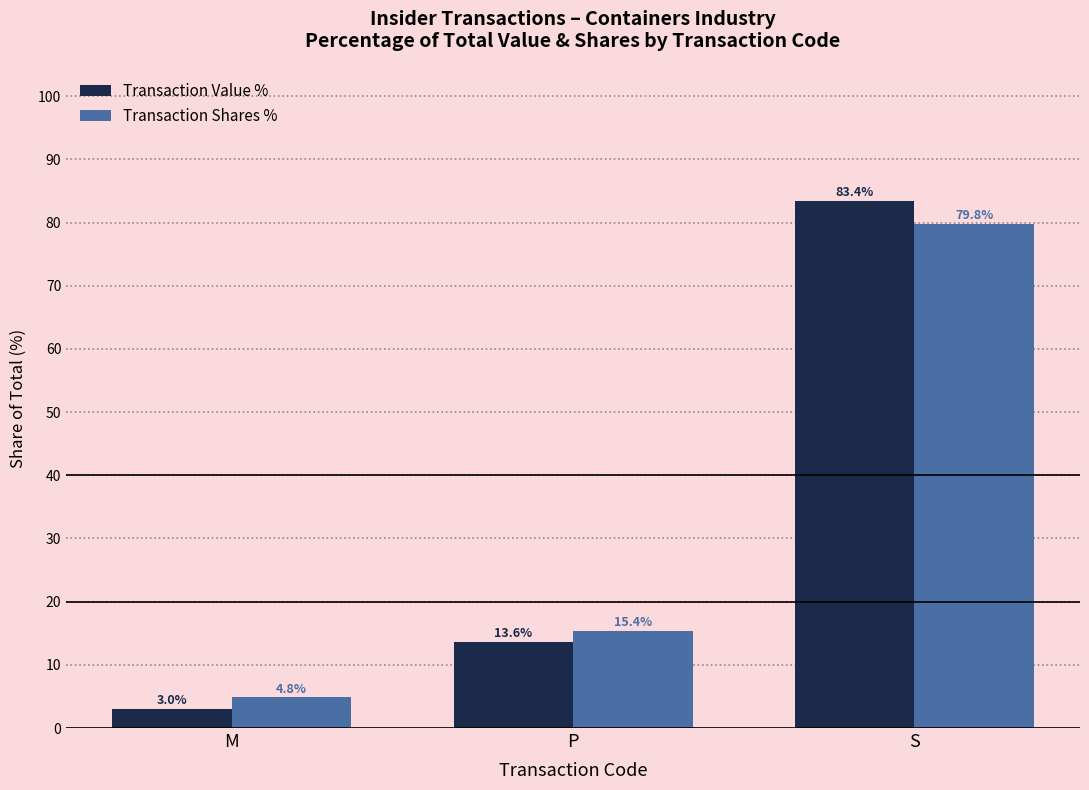

How many values in the Transaction Value % series exceed 13?

2